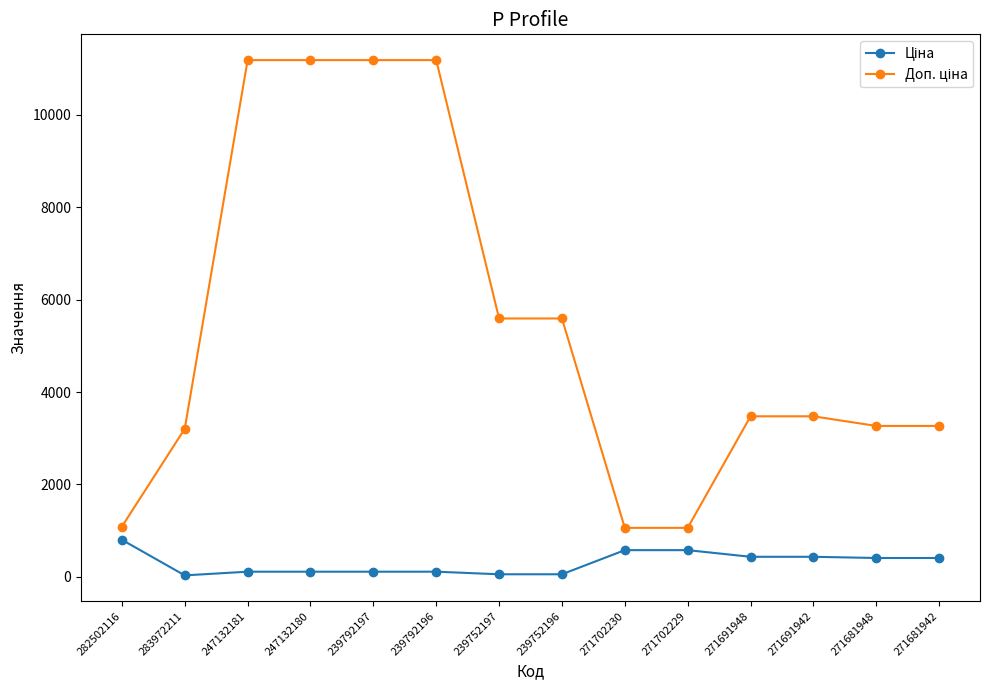

What is the greatest value displayed?

11182.0